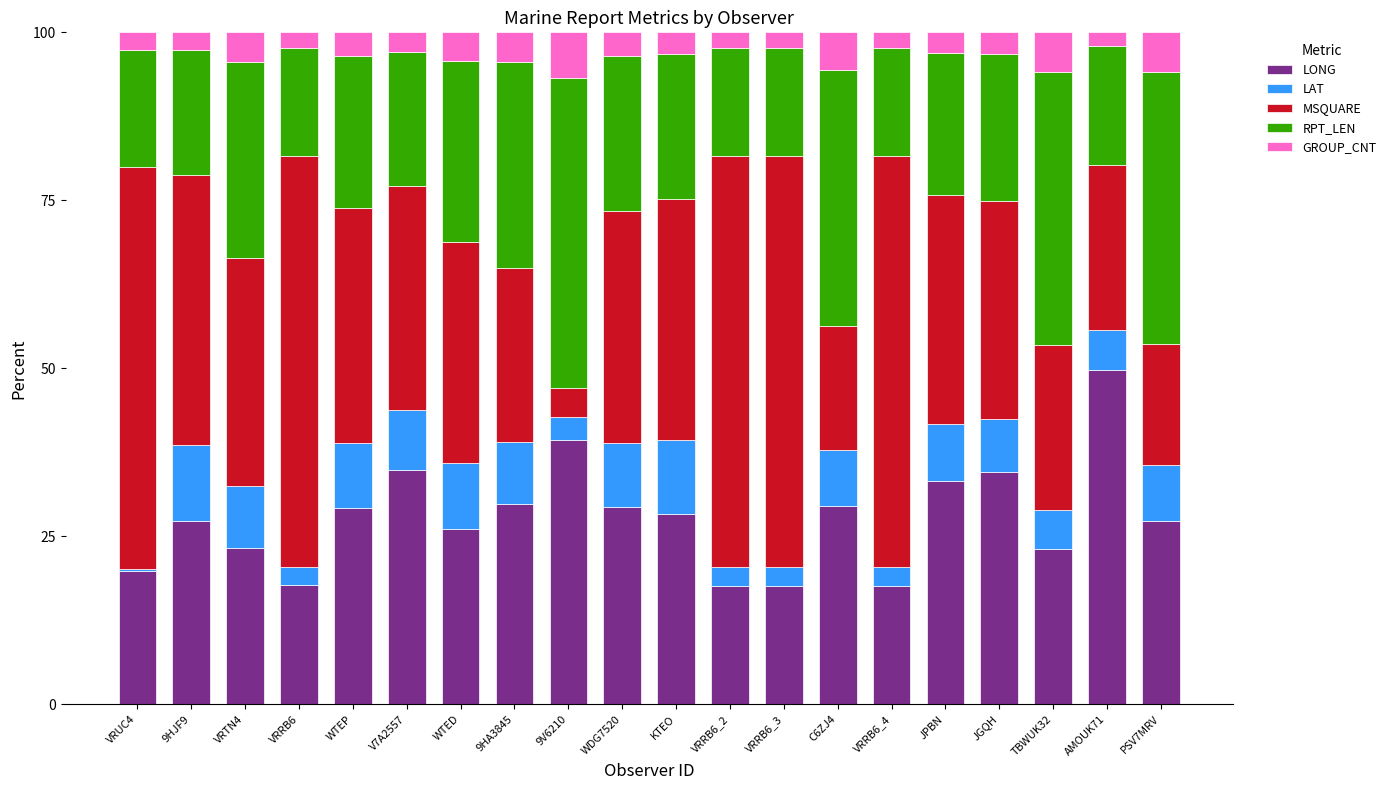

How many data points does each series have?

20